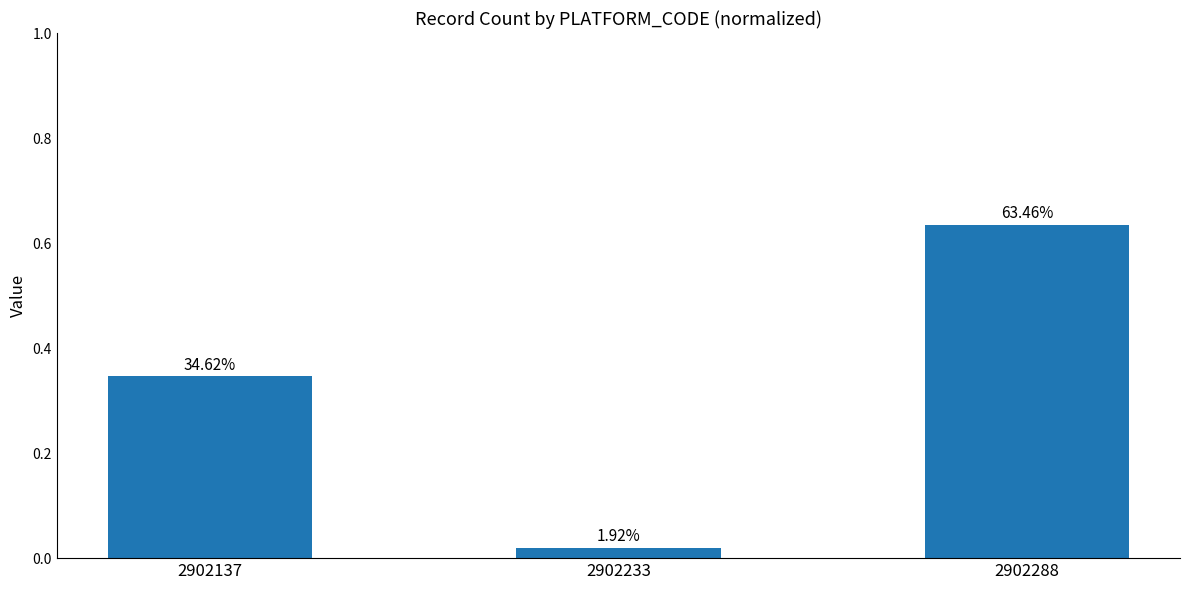

Does the chart contain any negative values?

No